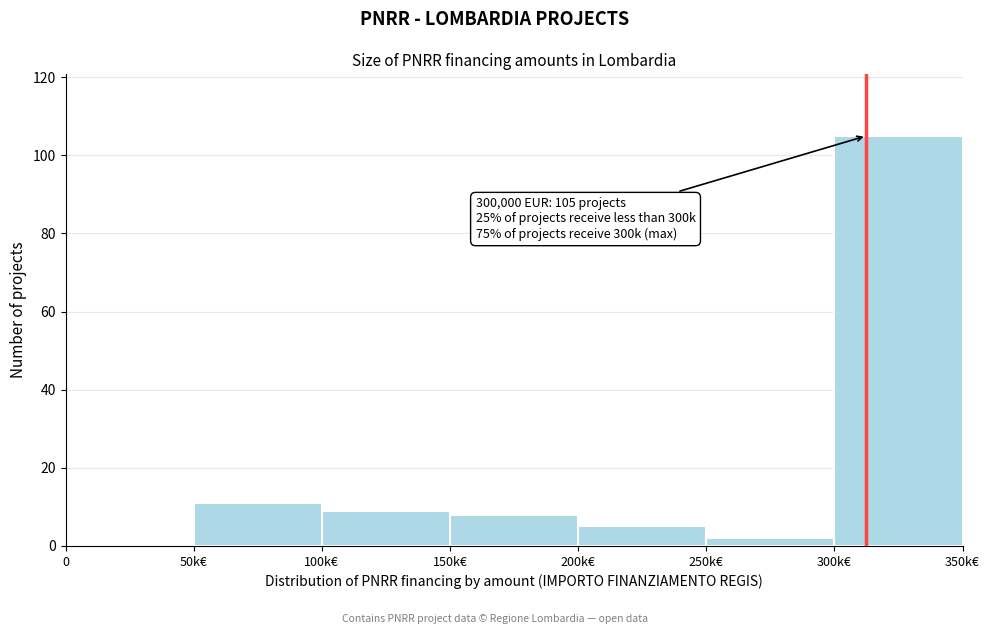

Reading right to left, extract all data points from this chart.

300k€=105	250k€=2	200k€=5	150k€=8	100k€=9	50k€=11	0=0